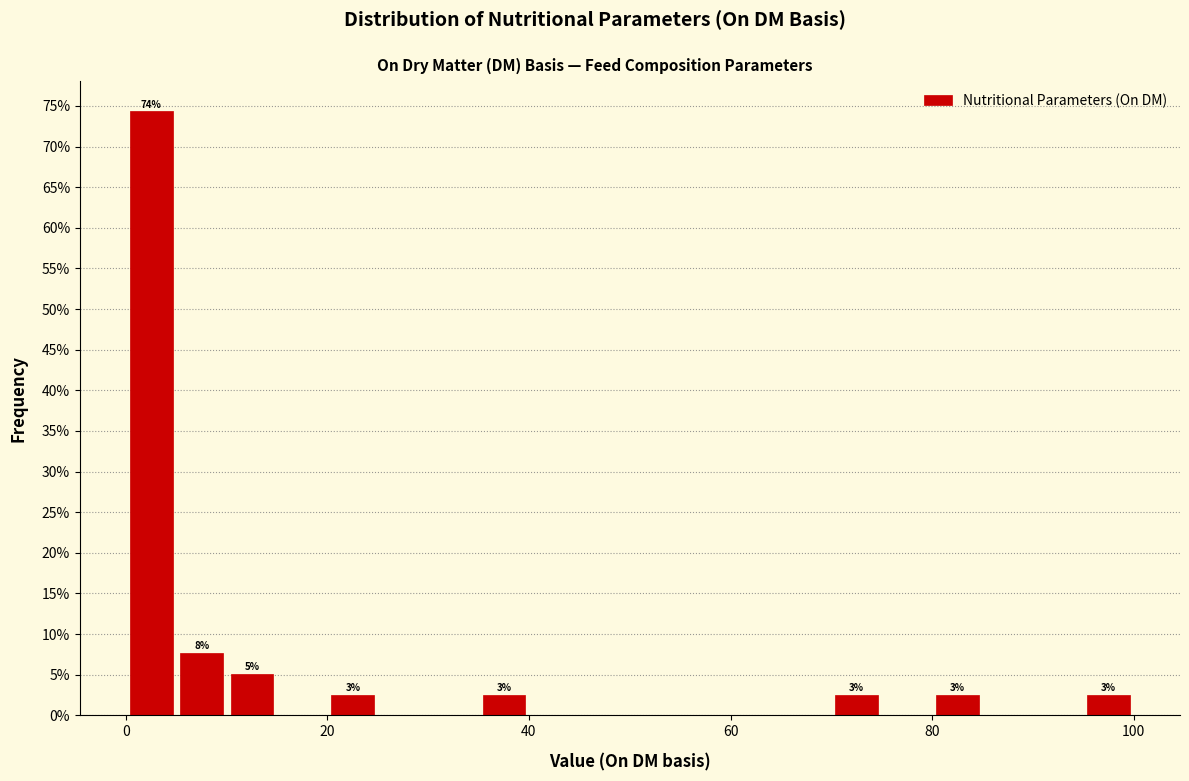

Read against the x-axis, roughly where is the centre of the tallest bar?

2